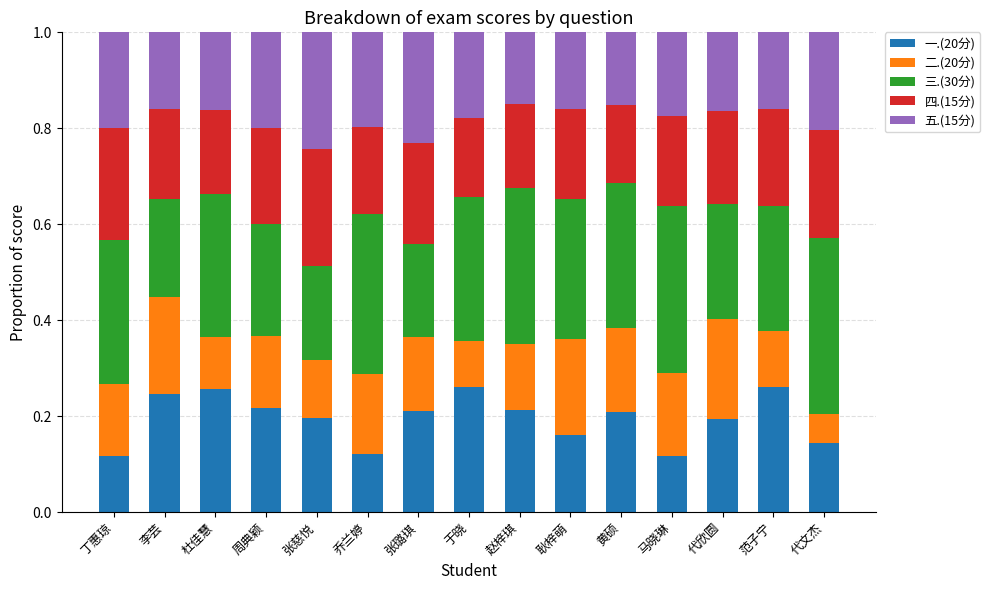

True or false: 一.(20分) has a value of 0.1 at 周典颖.

False